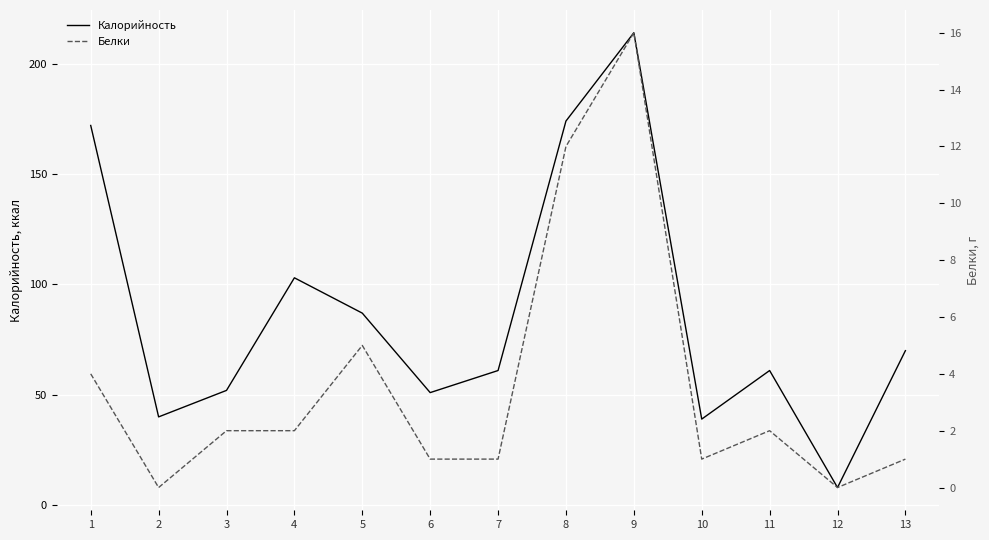

True or false: Белки and Калорийность intersect in this chart.

False